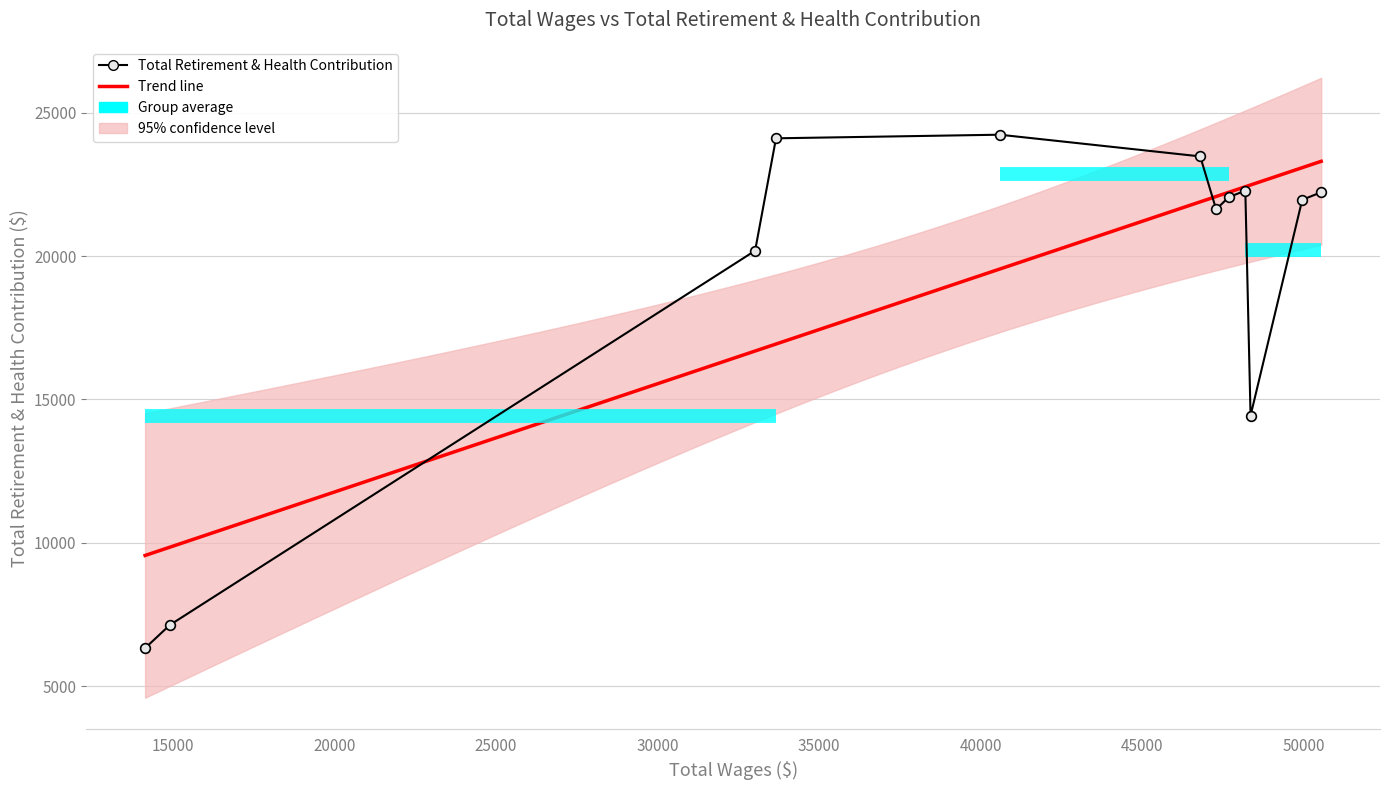

True or false: Total Wages and Total Retirement & Health Contribution cross at least once.

False